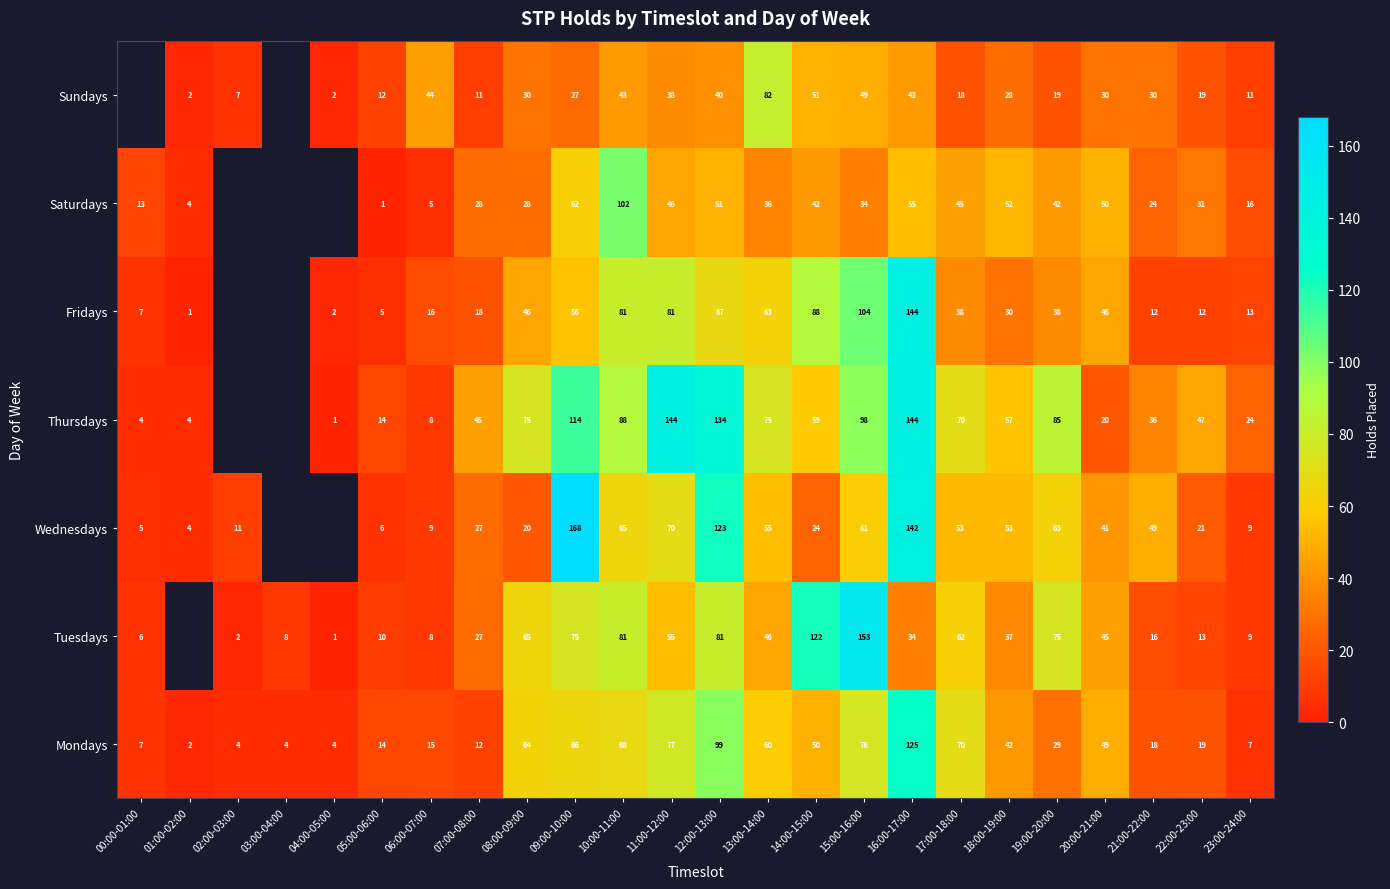

At how many categories does at least one series exceed 11?

20